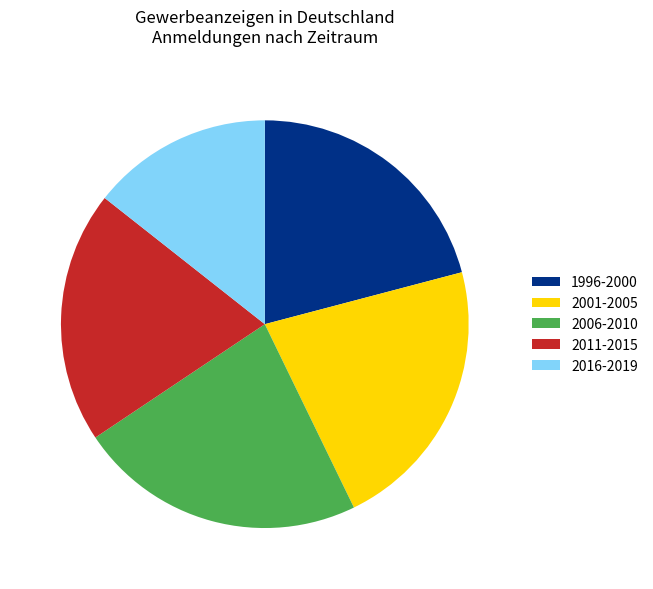

Which category has the smallest portion of the pie?

2016-2019